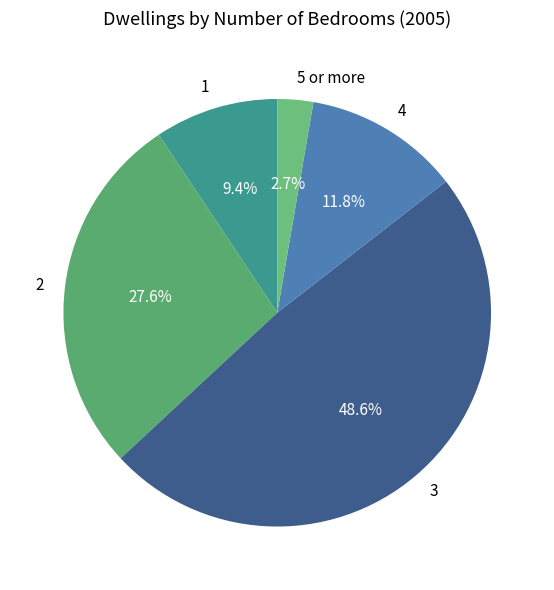

To the nearest percent, what is the difference between the 5 or more and 1 slice percentages?

7%